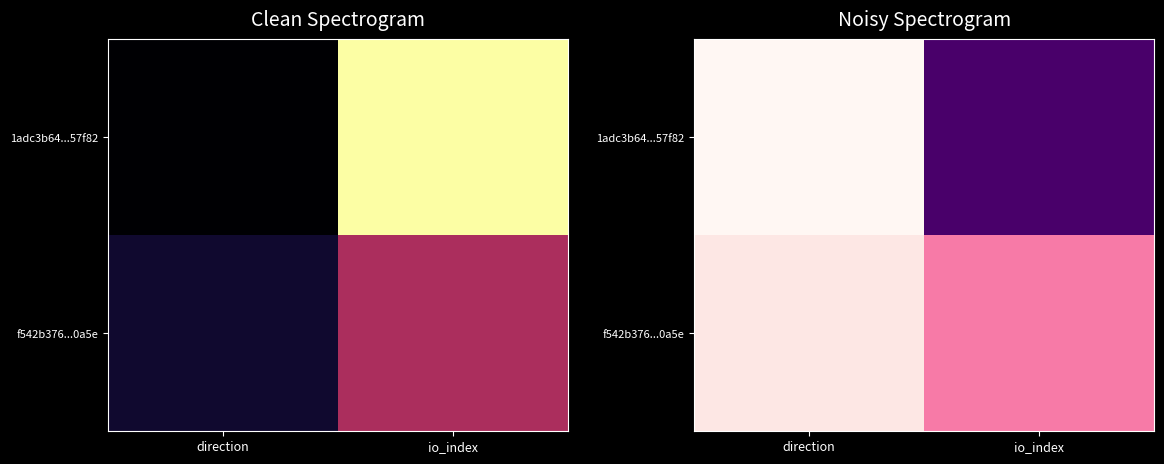

What value does the 1adc3b64...57f82 series have at io_index?

23